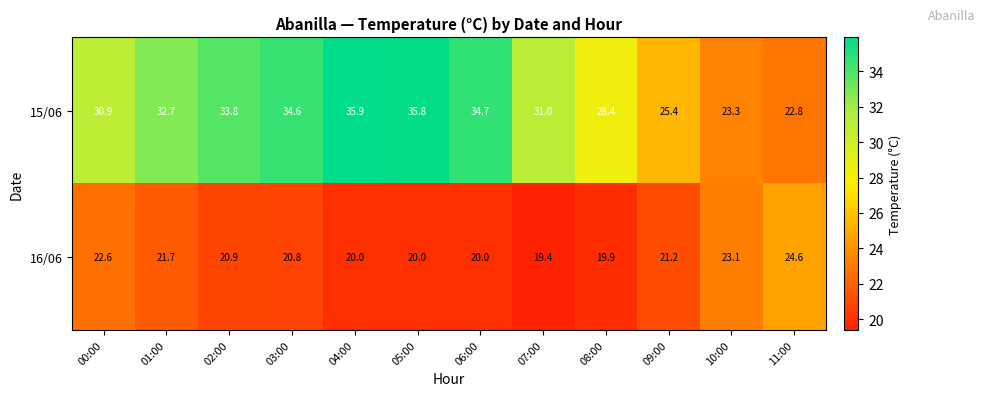

Reading left to right, what are all the values shown in this chart?

15/06: 00:00=30.9	01:00=32.7	02:00=33.8	03:00=34.6	04:00=35.9	05:00=35.8	06:00=34.7	07:00=31.0	08:00=28.4	09:00=25.4	10:00=23.3	11:00=22.8
16/06: 00:00=22.6	01:00=21.7	02:00=20.9	03:00=20.8	04:00=20.0	05:00=20.0	06:00=20.0	07:00=19.4	08:00=19.9	09:00=21.2	10:00=23.1	11:00=24.6